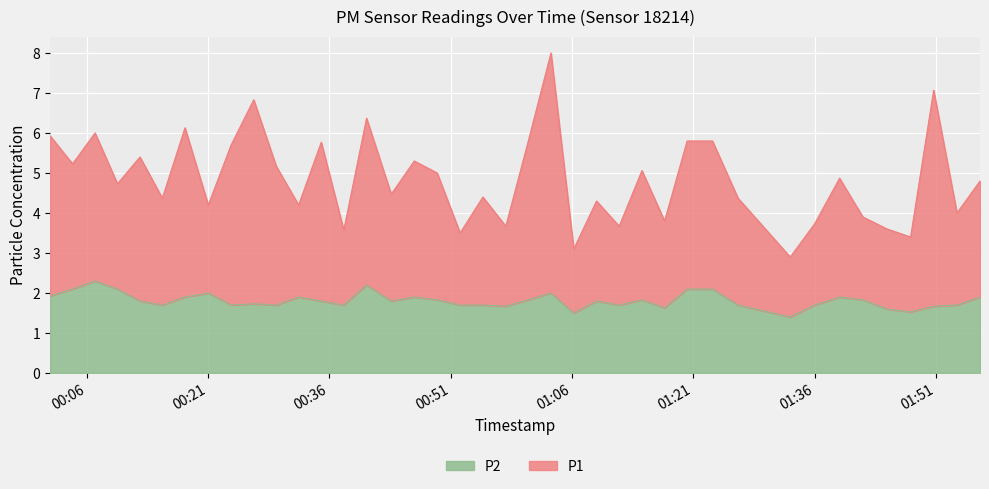

Is the value of P1 at 2022-09-13T00:52:10 greater than the value of P2 at 2022-09-13T01:26:32?

Yes